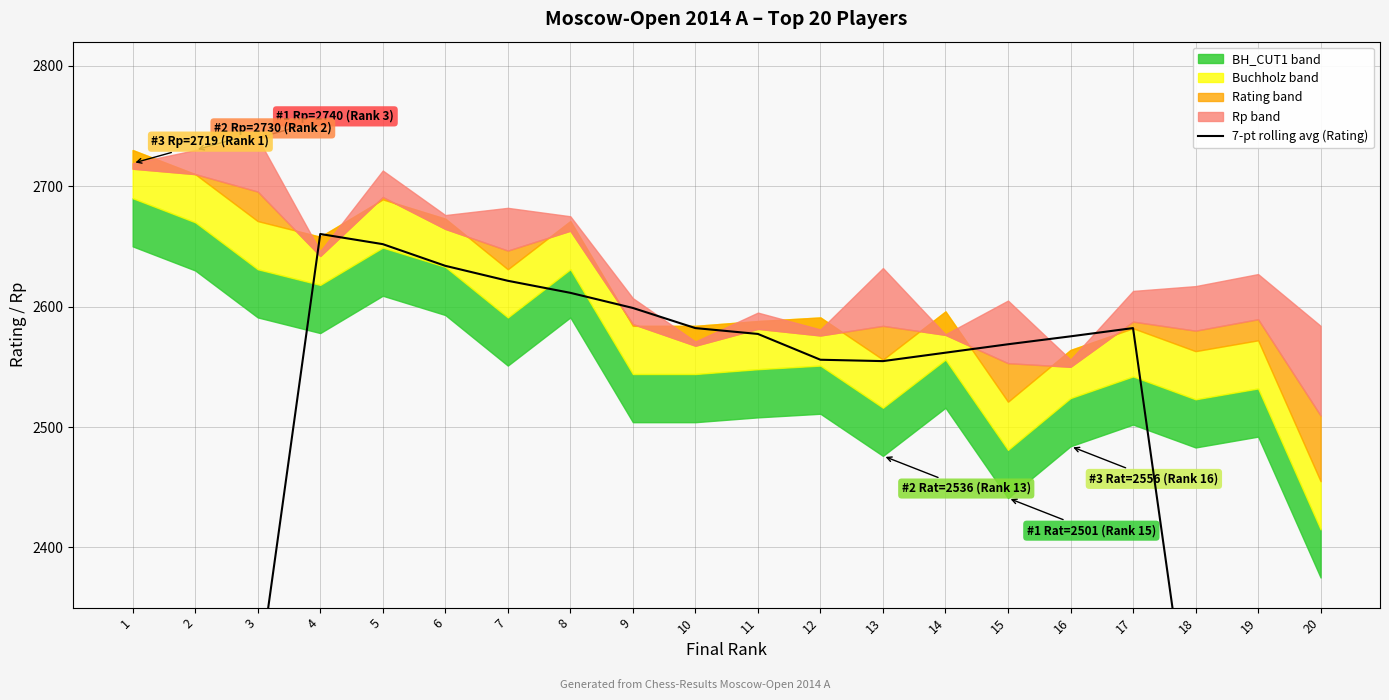

Reading left to right, extract all data points from this chart.

1=1527.0	2=1908.3	3=2287.3	4=2660.3	5=2651.9	6=2633.9	7=2621.4	8=2611.4	9=2598.9	10=2582.1	11=2577.3	12=2555.9	13=2554.7	14=2561.7	15=2568.7	16=2575.3	17=2582.1	18=2214.0	19=1856.7	20=1491.6